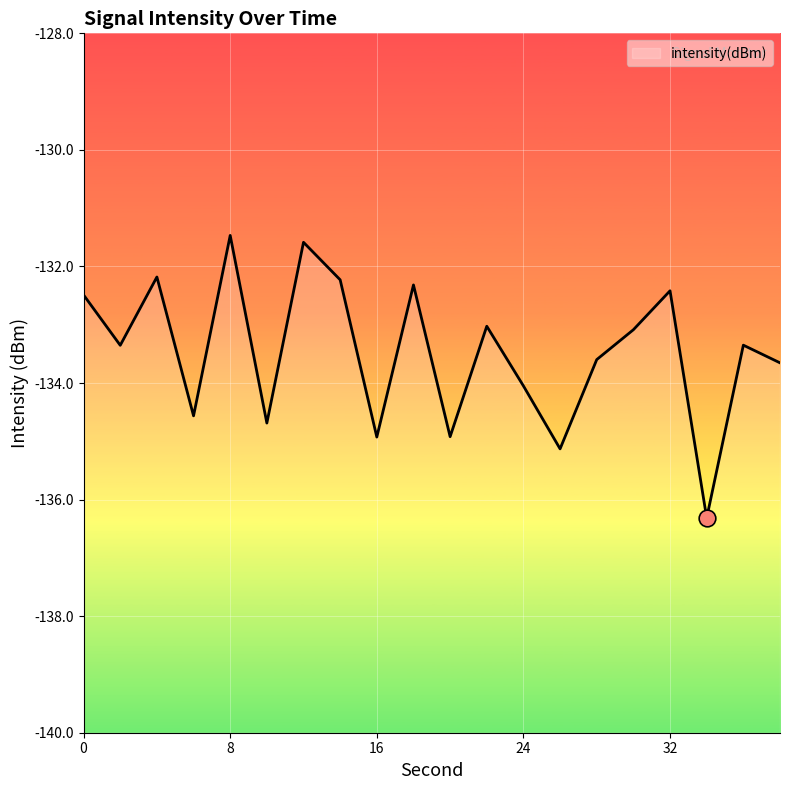

Reading right to left, transcribe all the data shown in this chart.

38=-133.7	36=-133.4	34=-136.3	32=-132.4	30=-133.1	28=-133.6	26=-135.1	24=-134.0	22=-133.0	20=-134.9	18=-132.3	16=-134.9	14=-132.2	12=-131.6	10=-134.7	8=-131.5	6=-134.6	4=-132.2	2=-133.4	0=-132.5